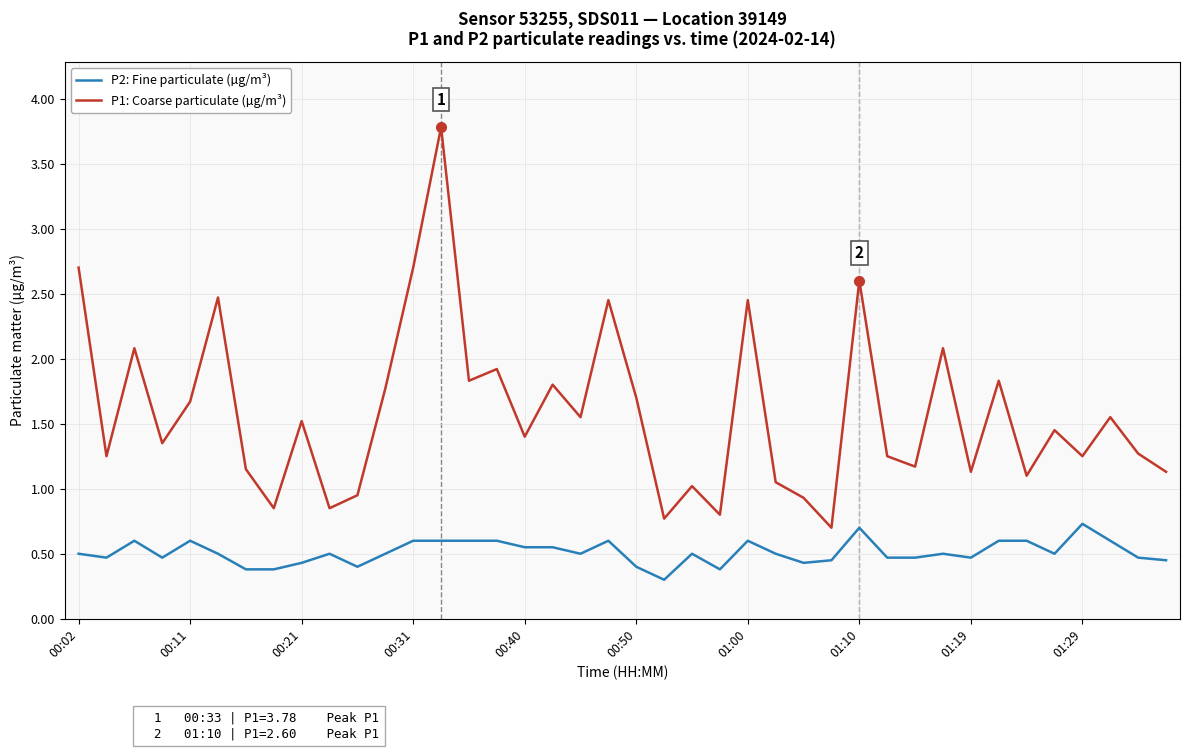

At how many categories does at least one series exceed 2?

9